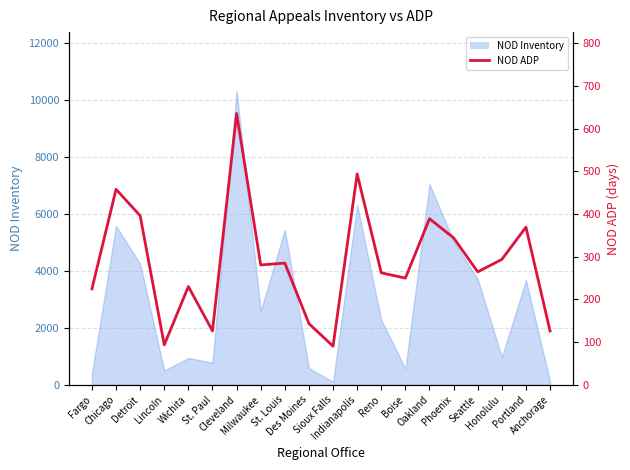

The value at Reno is 413.7. True or false?

False